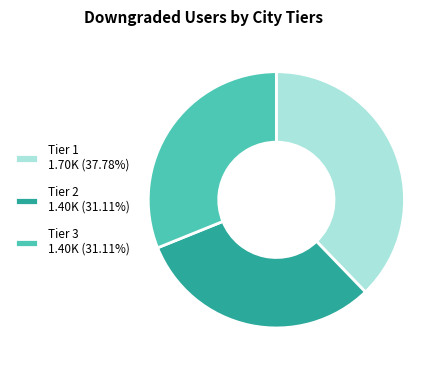

Is there any slice that represents more than half of the pie?

No